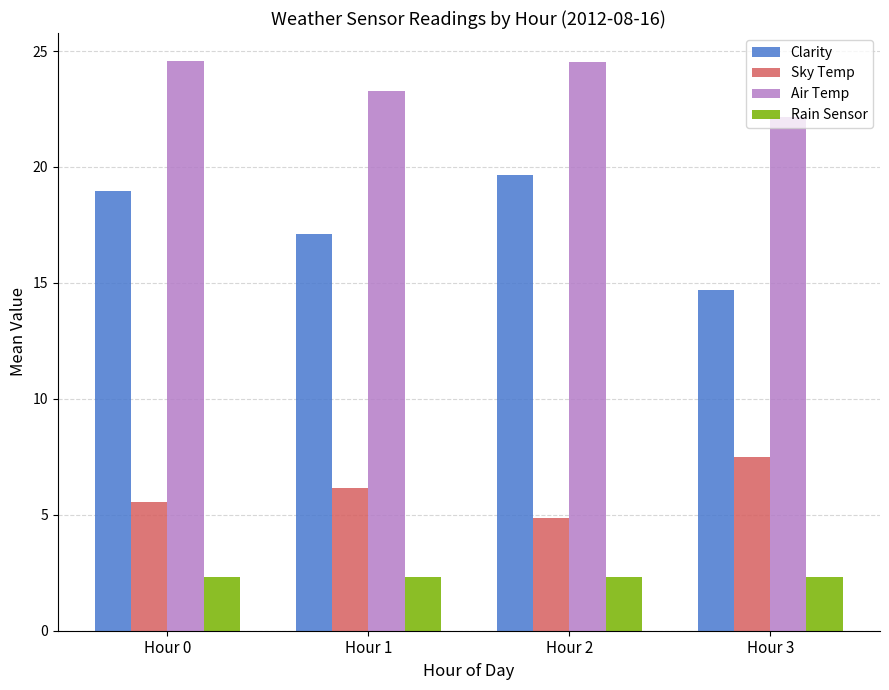

How many data points in Clarity are less than 18?

2